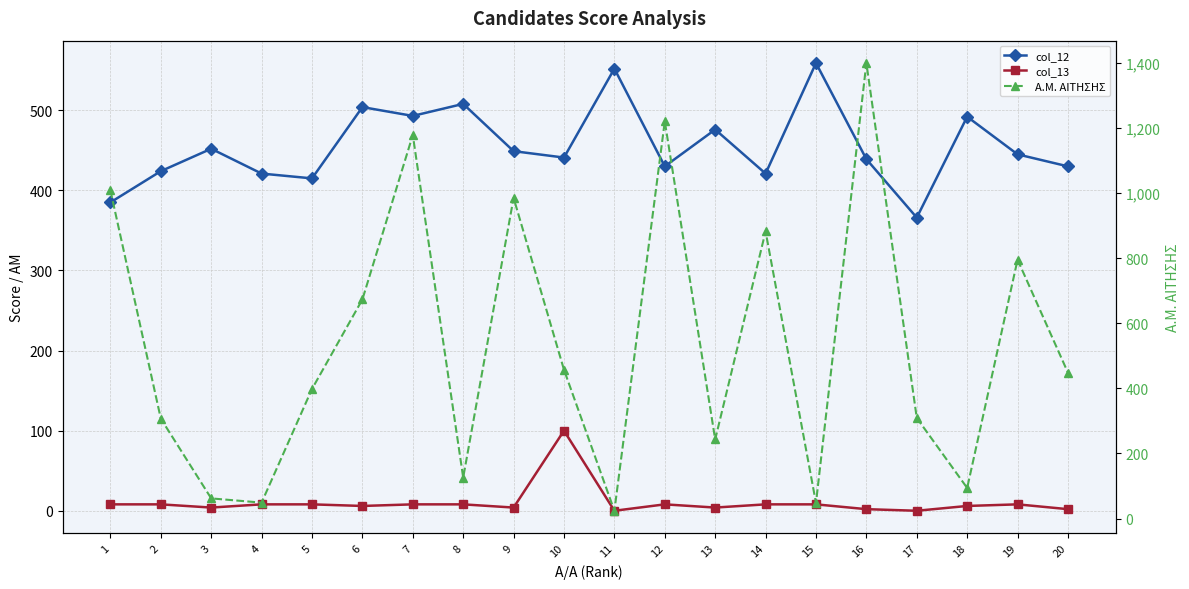

How many data points in col_12 are above 445?

9